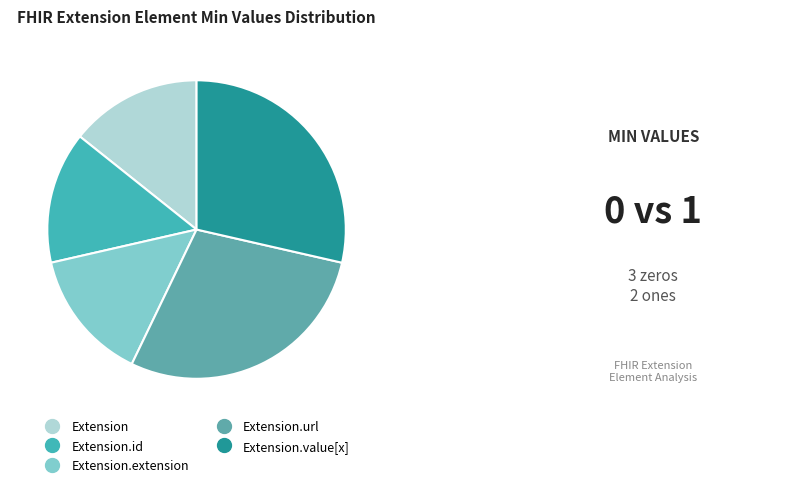

Rank the categories by value from highest to lowest.

Extension.url, Extension.value[x], Extension, Extension.id, Extension.extension